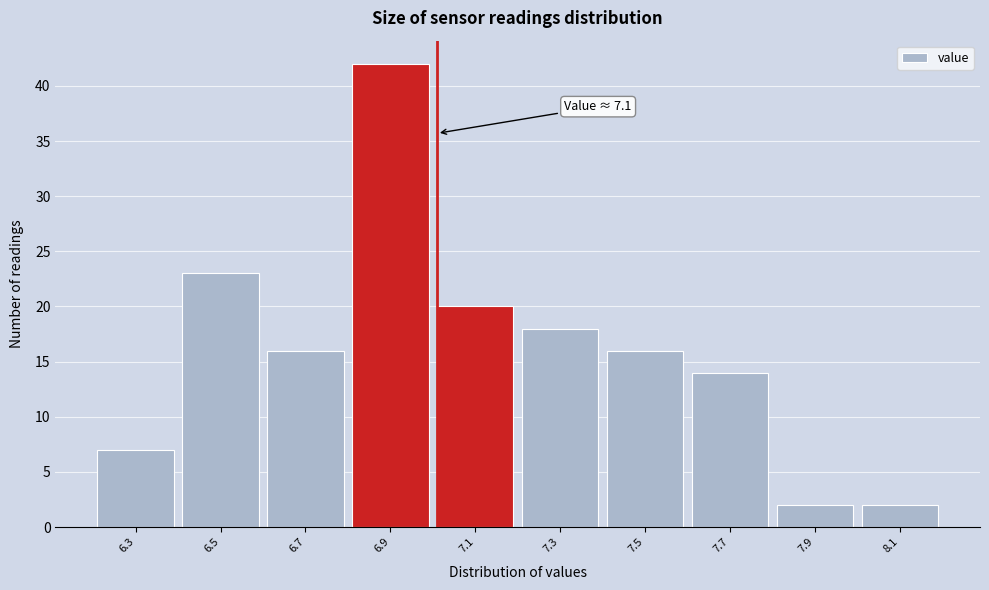

Reading right to left, what are all the values shown in this chart?

8.1=2	7.9=2	7.7=14	7.5=16	7.3=18	7.1=20	6.9=42	6.7=16	6.5=23	6.3=7